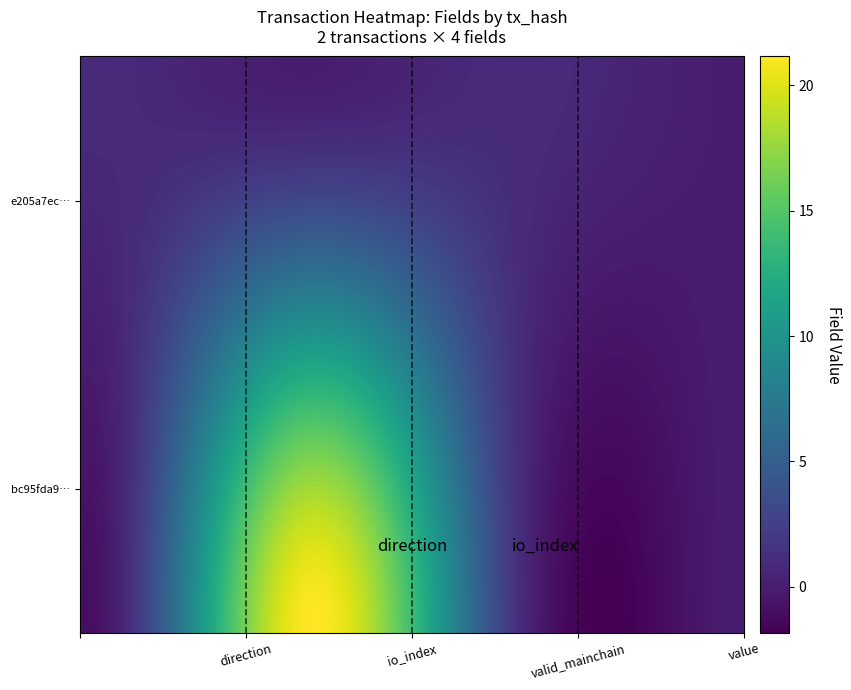

Which series has the widest spread of values?

bc95fda9b3bee2ba9cd0c0ea48ca155bd8730af